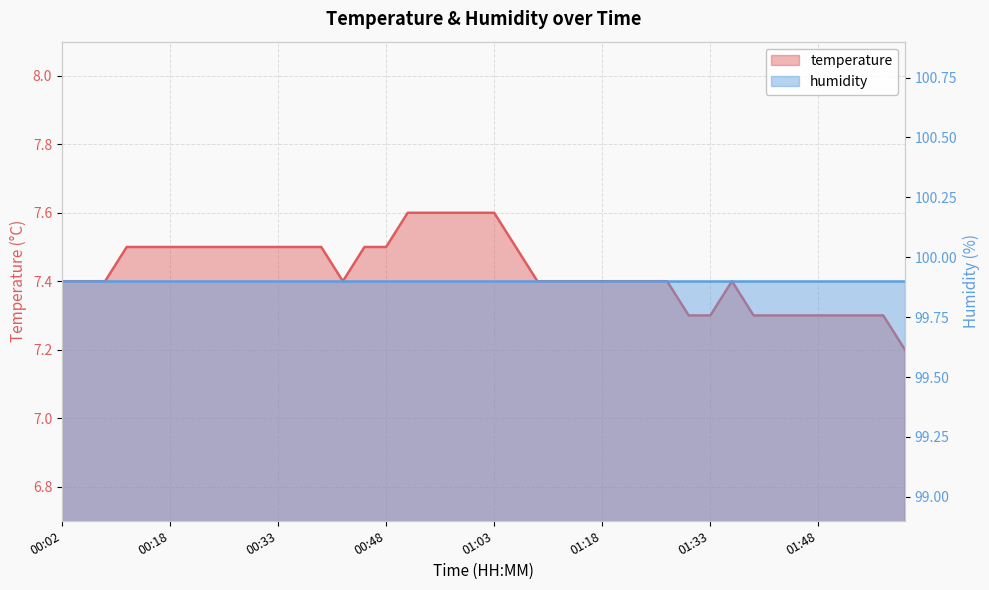

How many values are between 7 and 8?

40